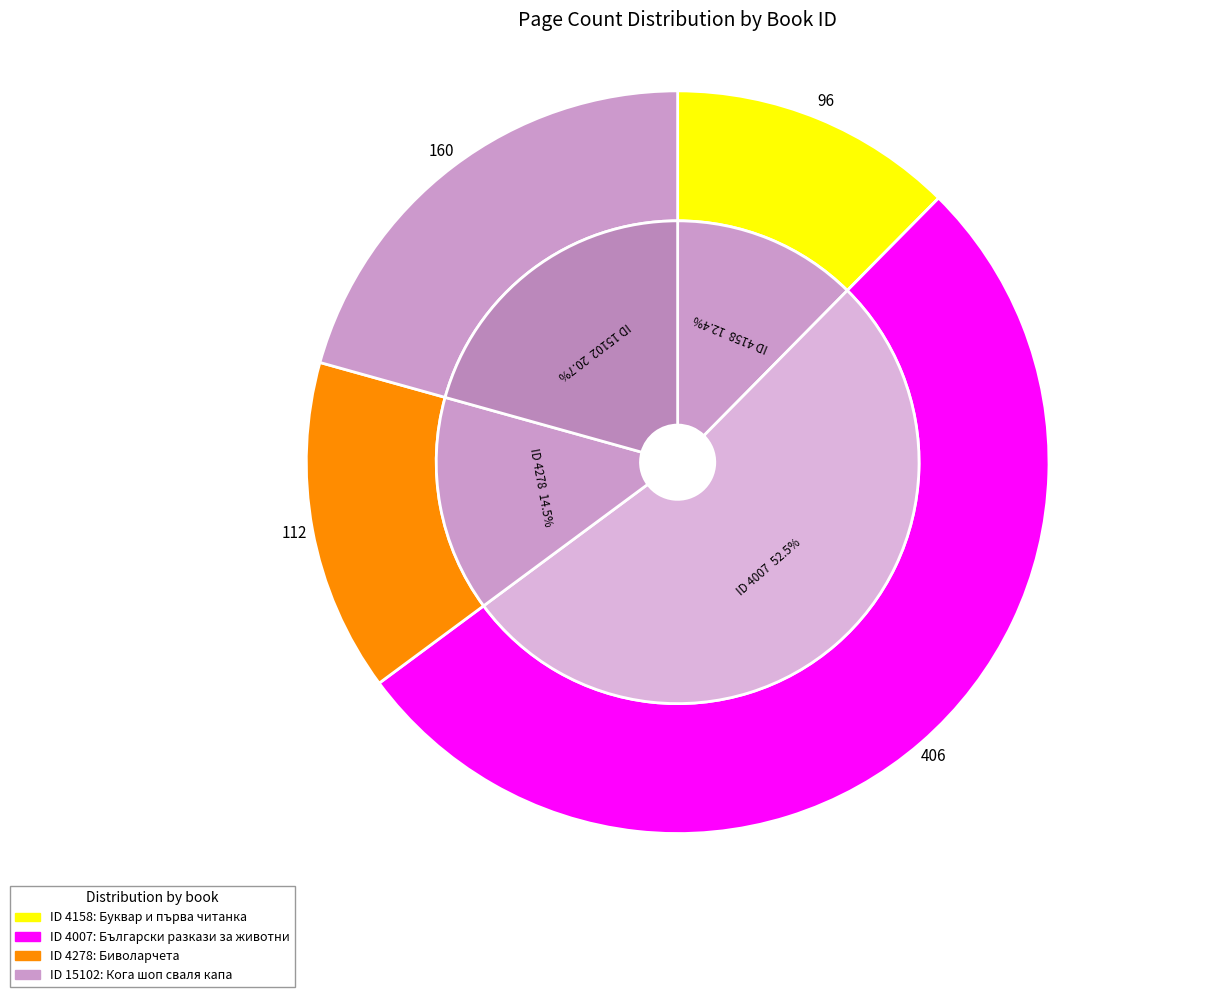

The 4158 slice represents 6% of the pie. True or false?

False